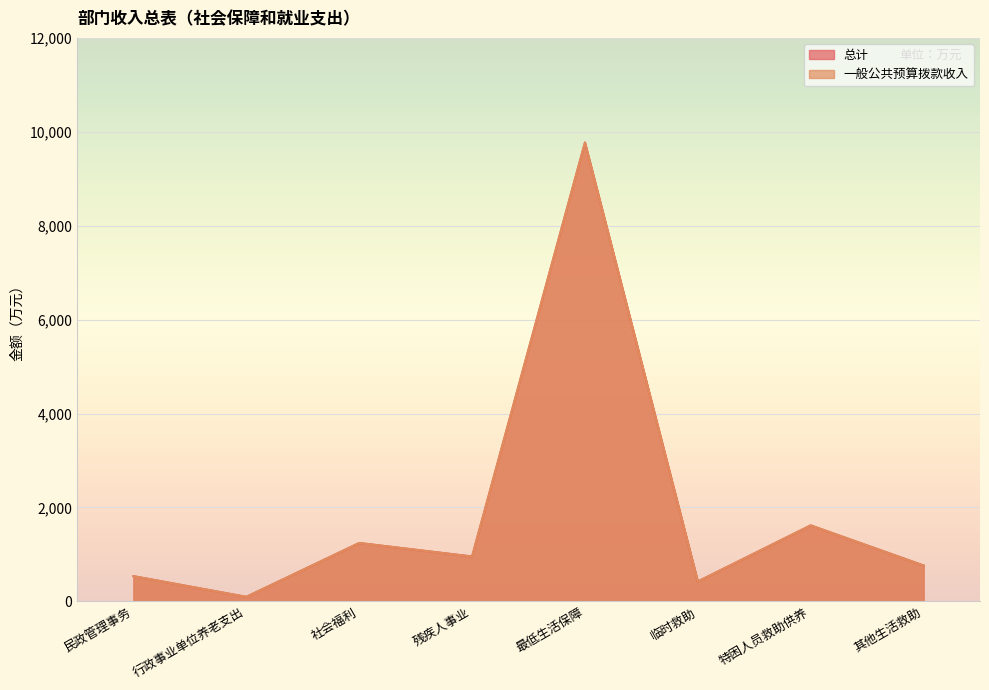

What is the label of the 4th point from the right?

最低生活保障